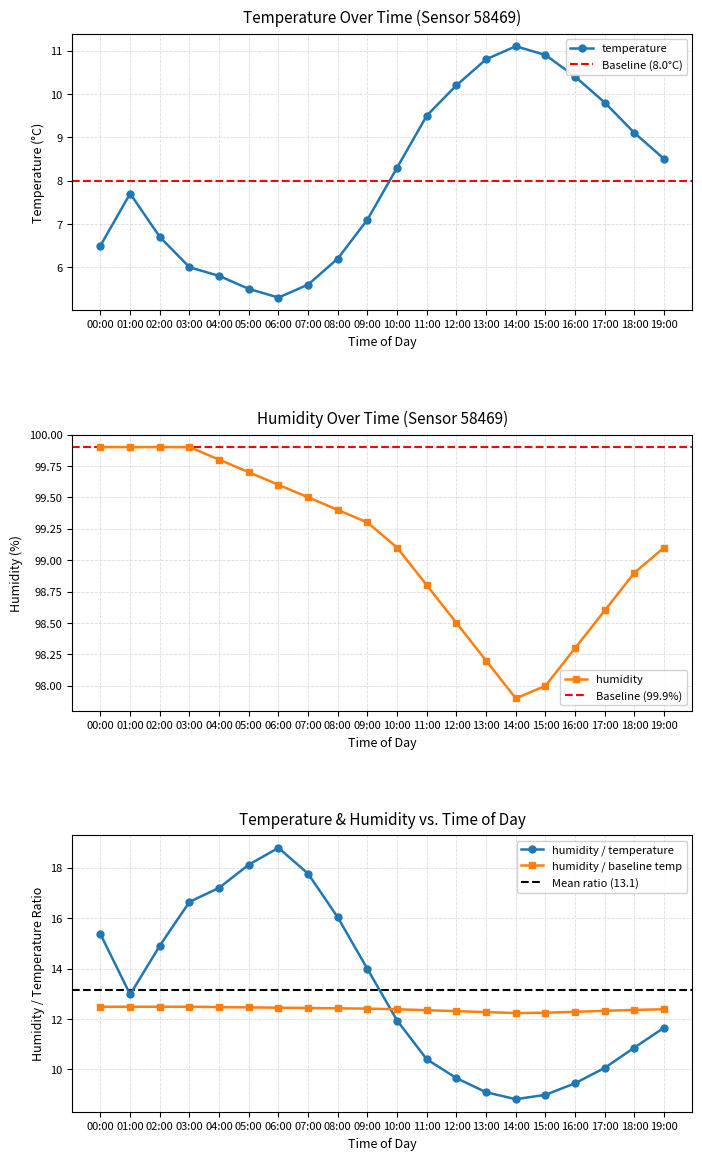

At which category is the sum across all series the highest?

13:00